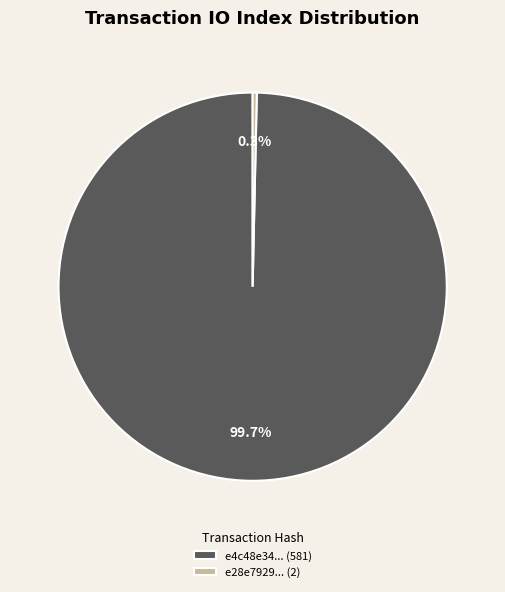

Combined, what portion of the pie is e28e7929... (2) and e4c48e34... (581)?

100.0%